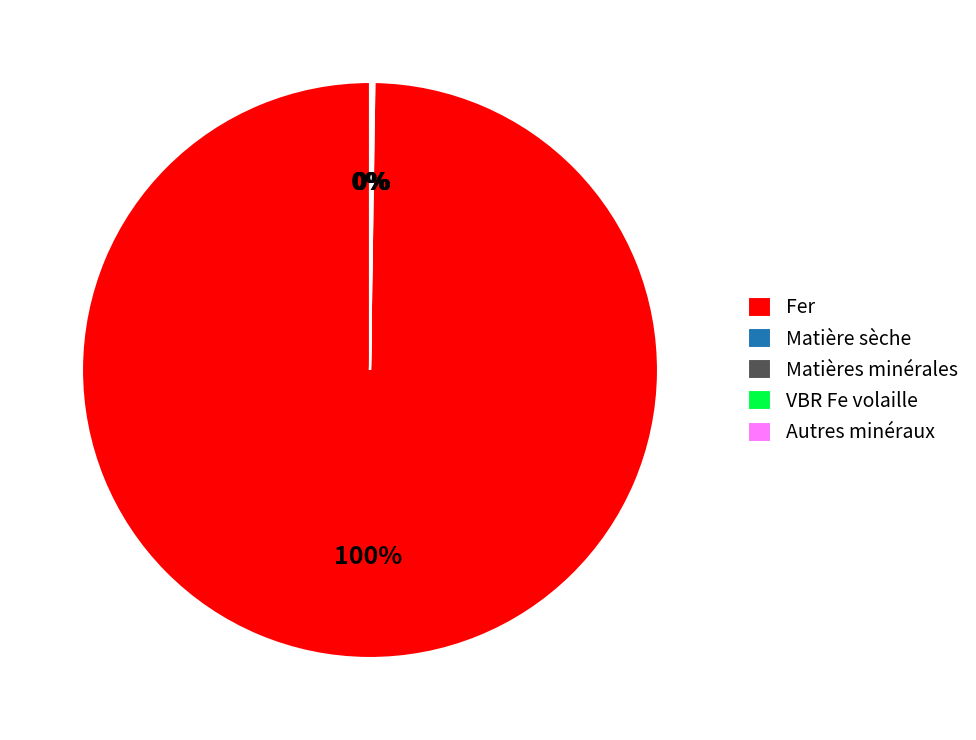

Which category has the biggest portion of the pie?

Fer